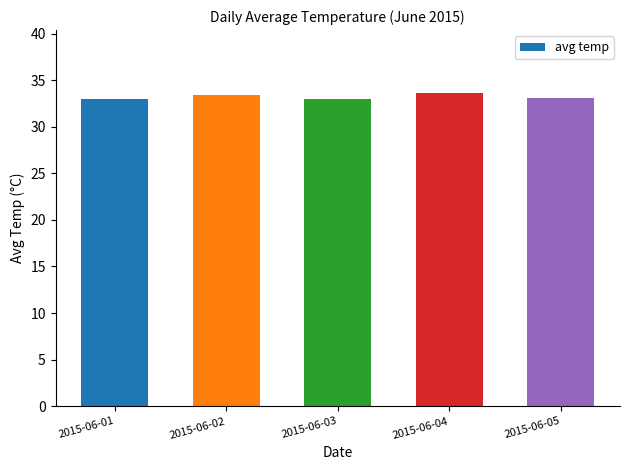

The value at 2015-06-04 is 33.6. True or false?

True